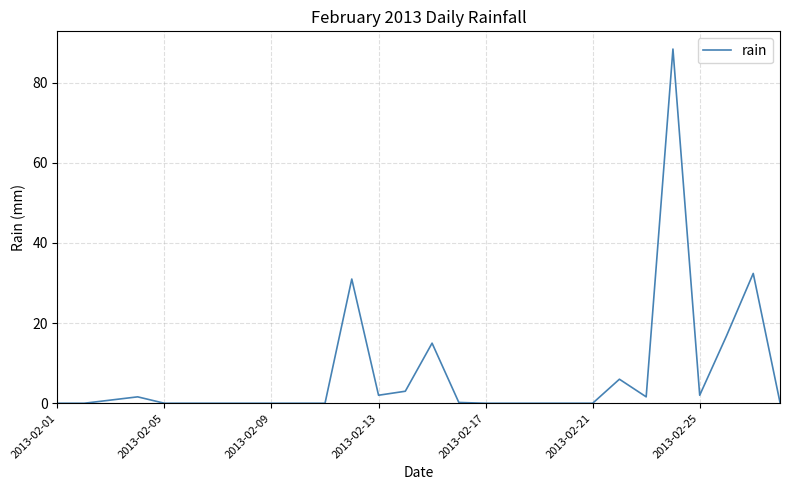

True or false: the data shows 0.0 at 2013-02-09.

True